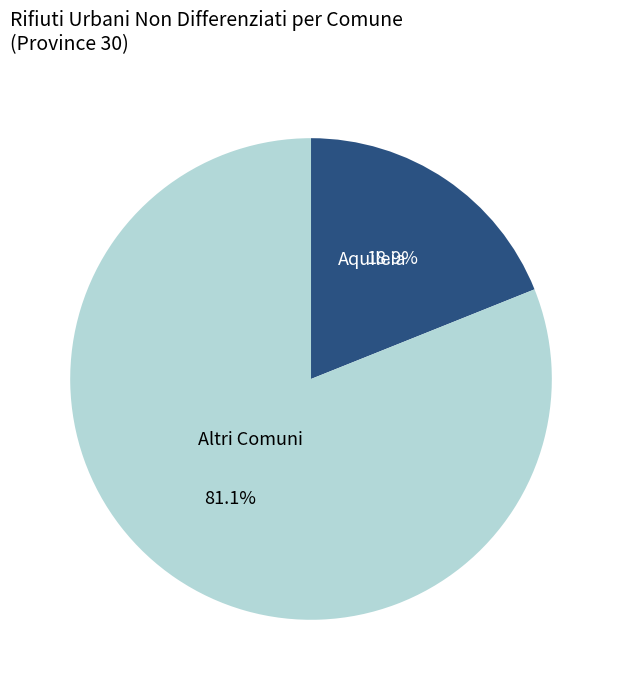

How many slices are in this pie chart?

2